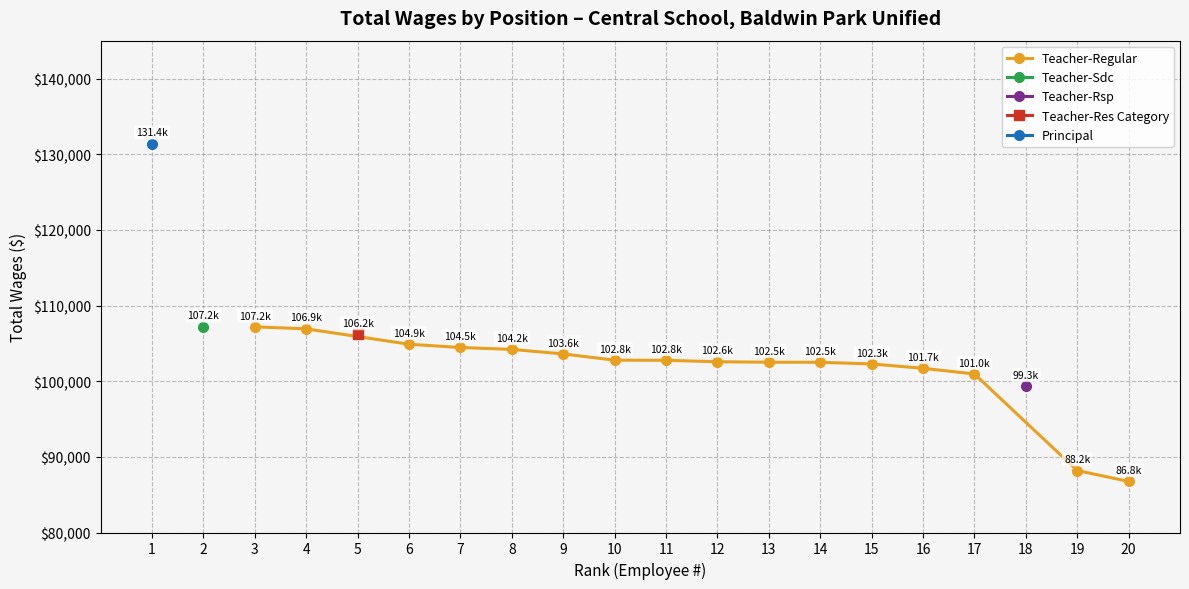

Does the chart display data point markers on the line(s)?

Yes